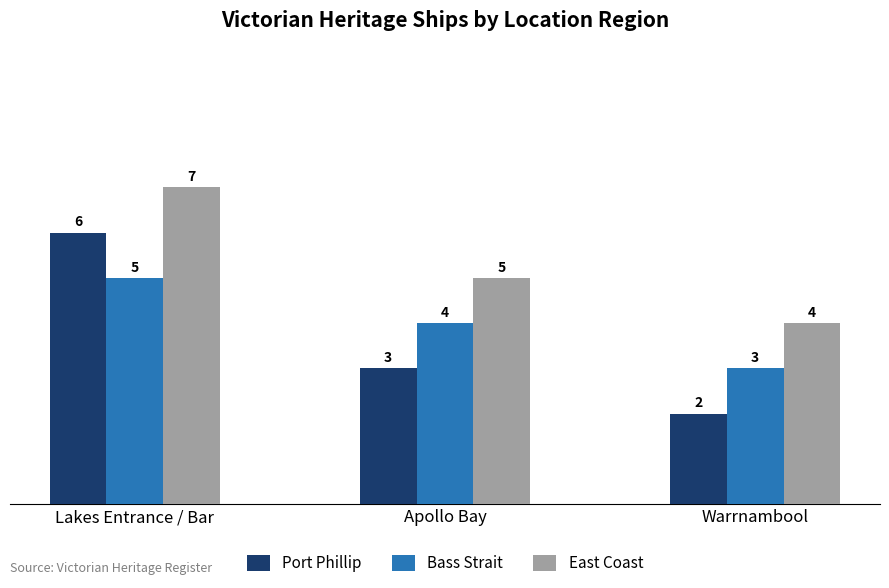

Rank the series at Warrnambool from lowest to highest value.

Port Phillip, Bass Strait, East Coast